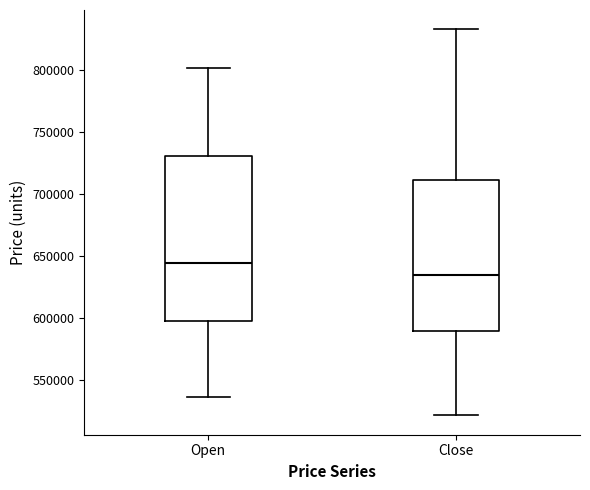

Reading left to right, transcribe this box plot: for each box, give where its median line is, the range the box spans, and where its two whiskers end, as read against the y-axis. The values are not printed on the chart, so give them approximately, as read against the axis.

Open: median 645000, box 595000 to 730000, whiskers 535000 to 800000
Close: median 635000, box 590000 to 710000, whiskers 520000 to 835000